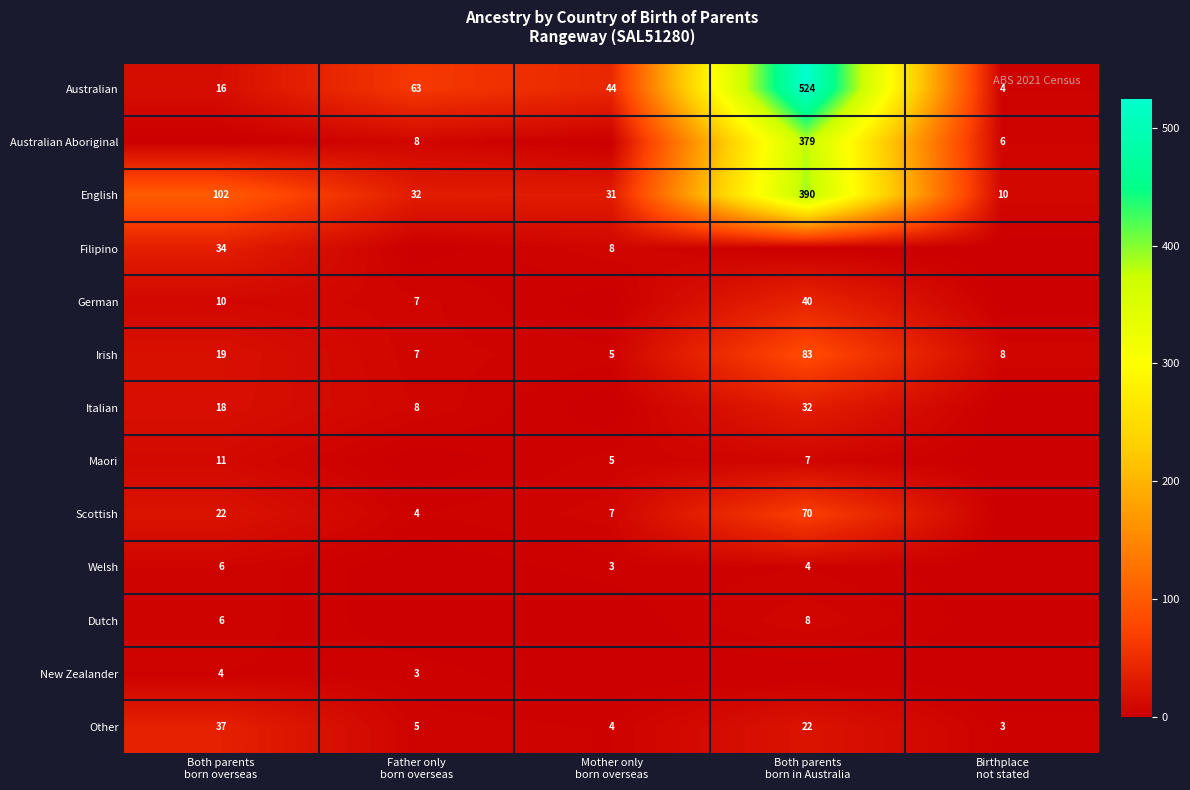

What is the difference between the second highest and second lowest values in the English series?

71